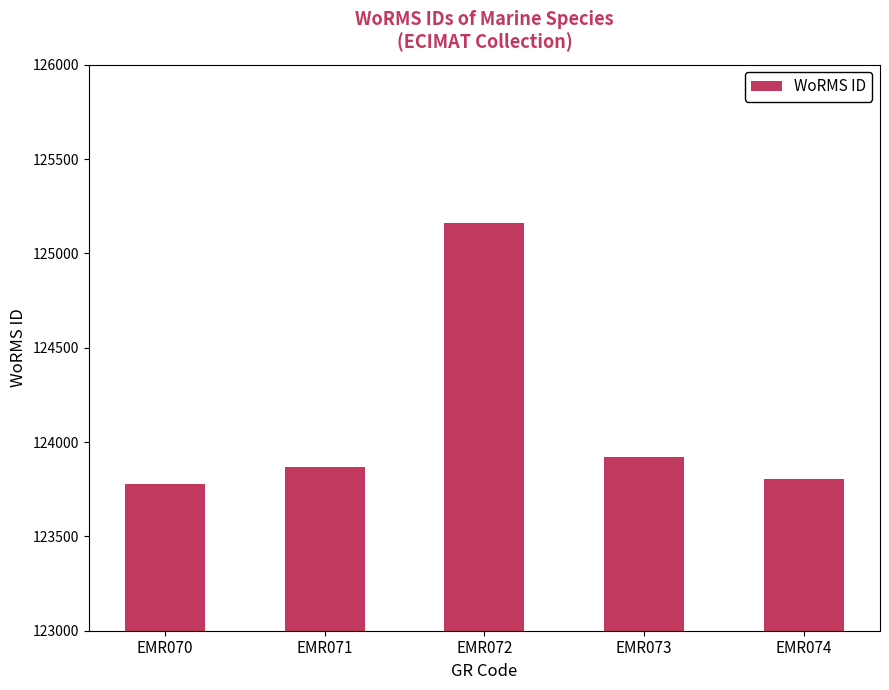

Reading left to right, what are all the values shown in this chart?

EMR070=123776	EMR071=123867	EMR072=125161	EMR073=123920	EMR074=123803